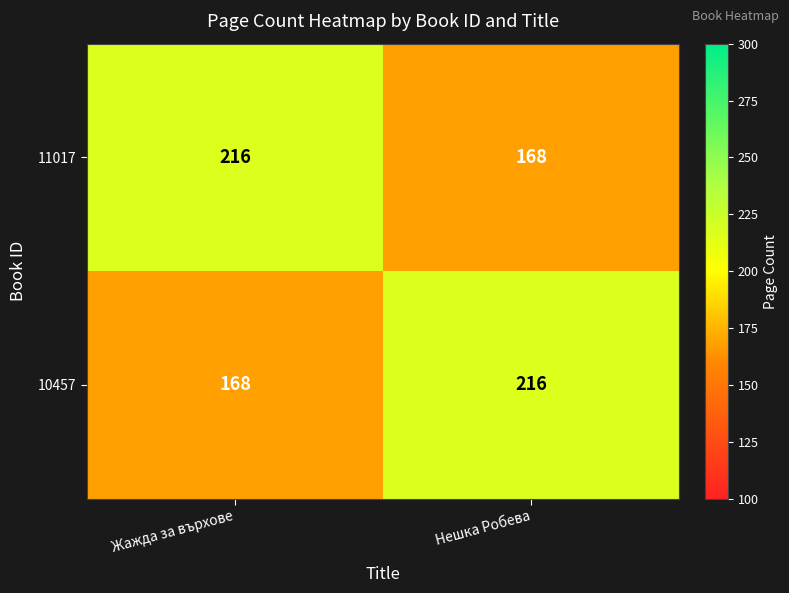

What is the spread (max minus min) of values at Нешка Робева?

48